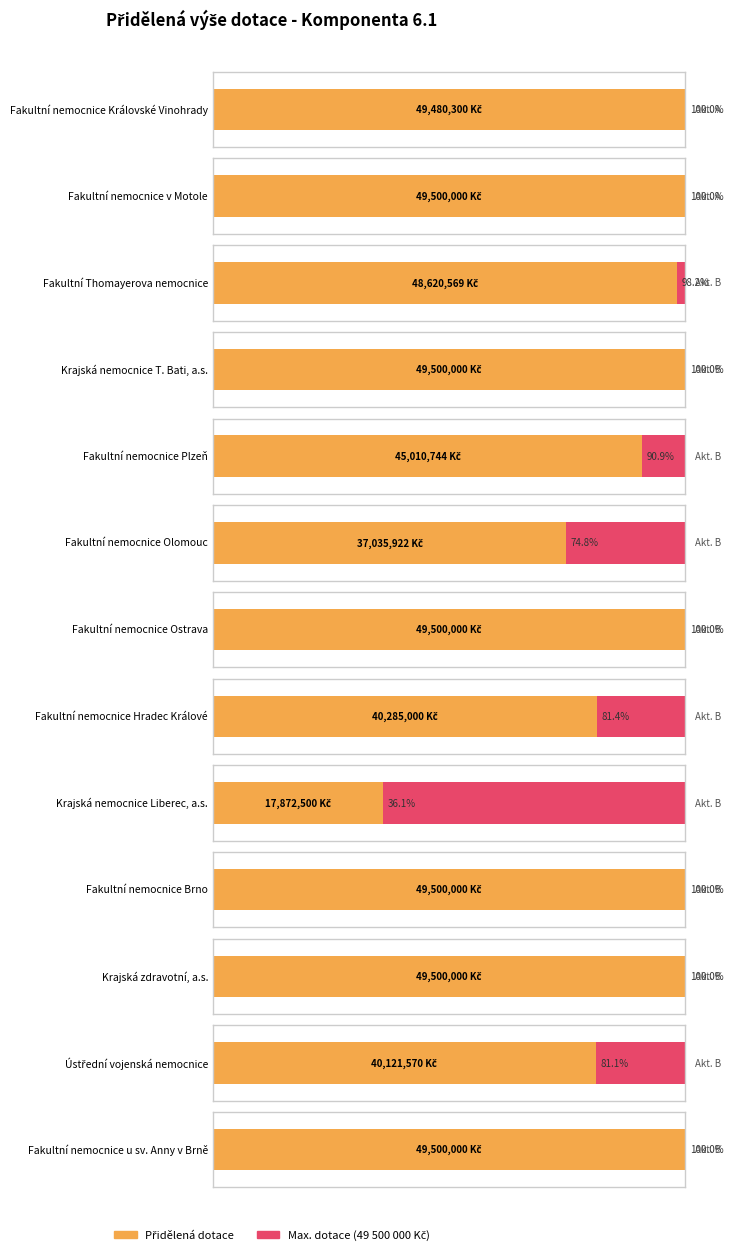

Between Fakultní nemocnice Ostrava and Fakultní Thomayerova nemocnice, which is larger?

Fakultní nemocnice Ostrava